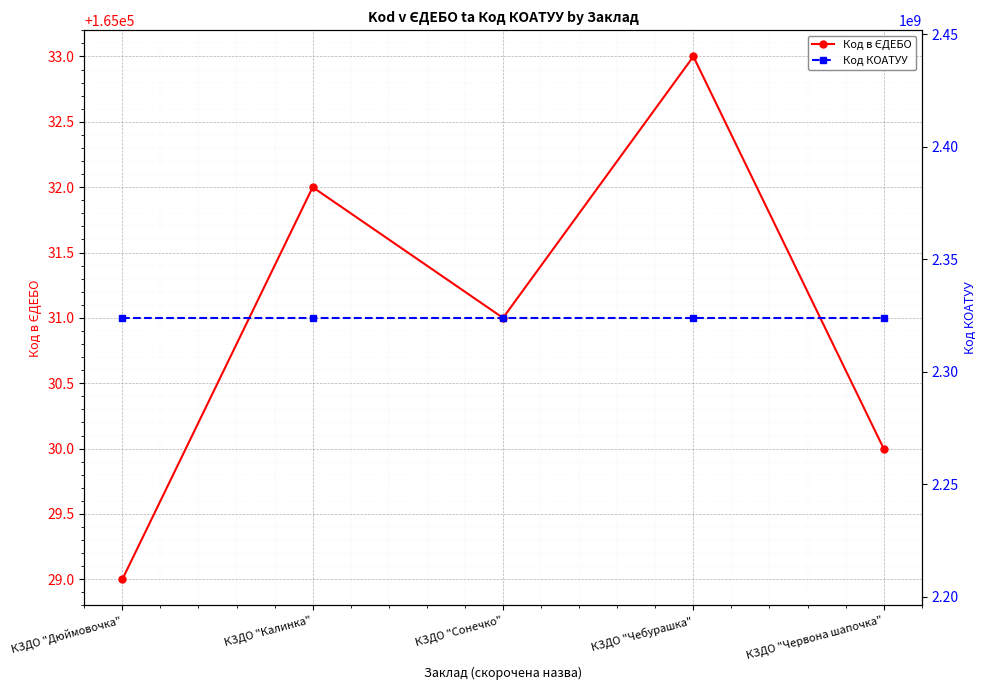

At which category is the sum across all series the highest?

КЗДО "Чебурашка"